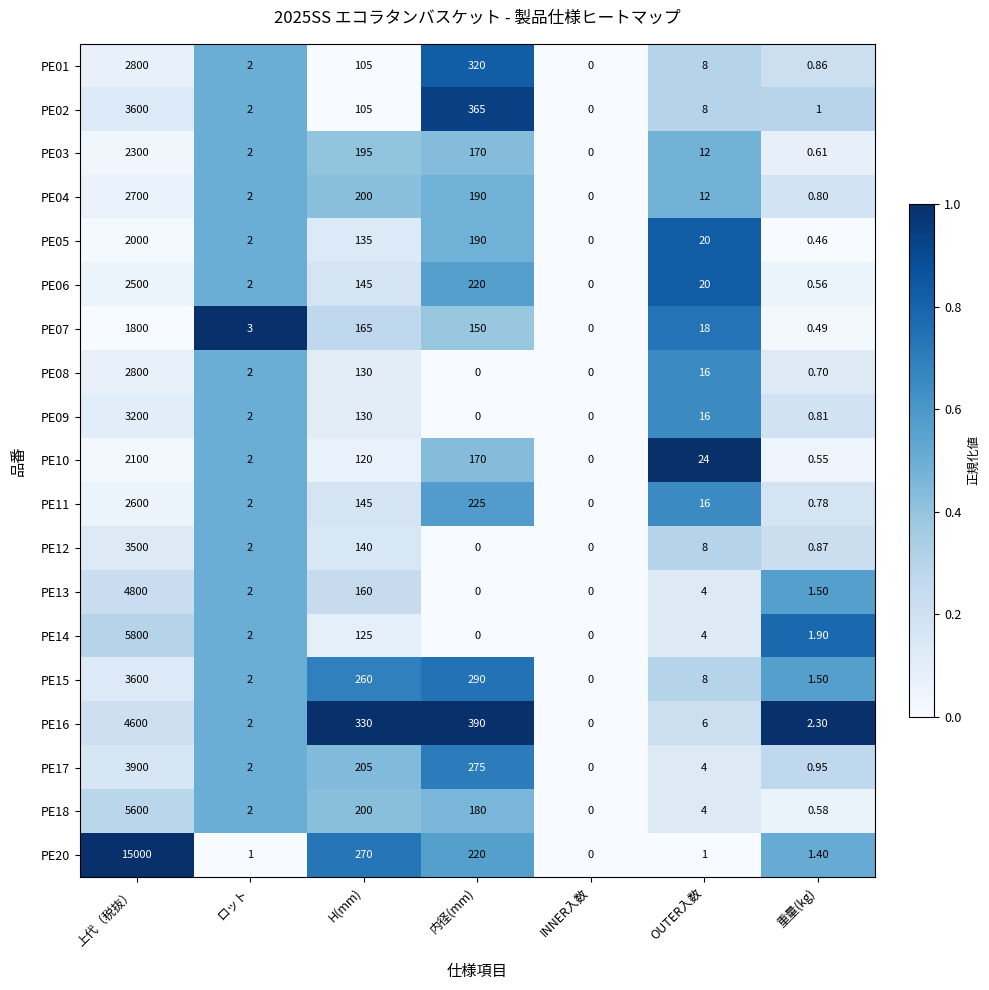

At which category is the sum across all series the highest?

上代（税抜）